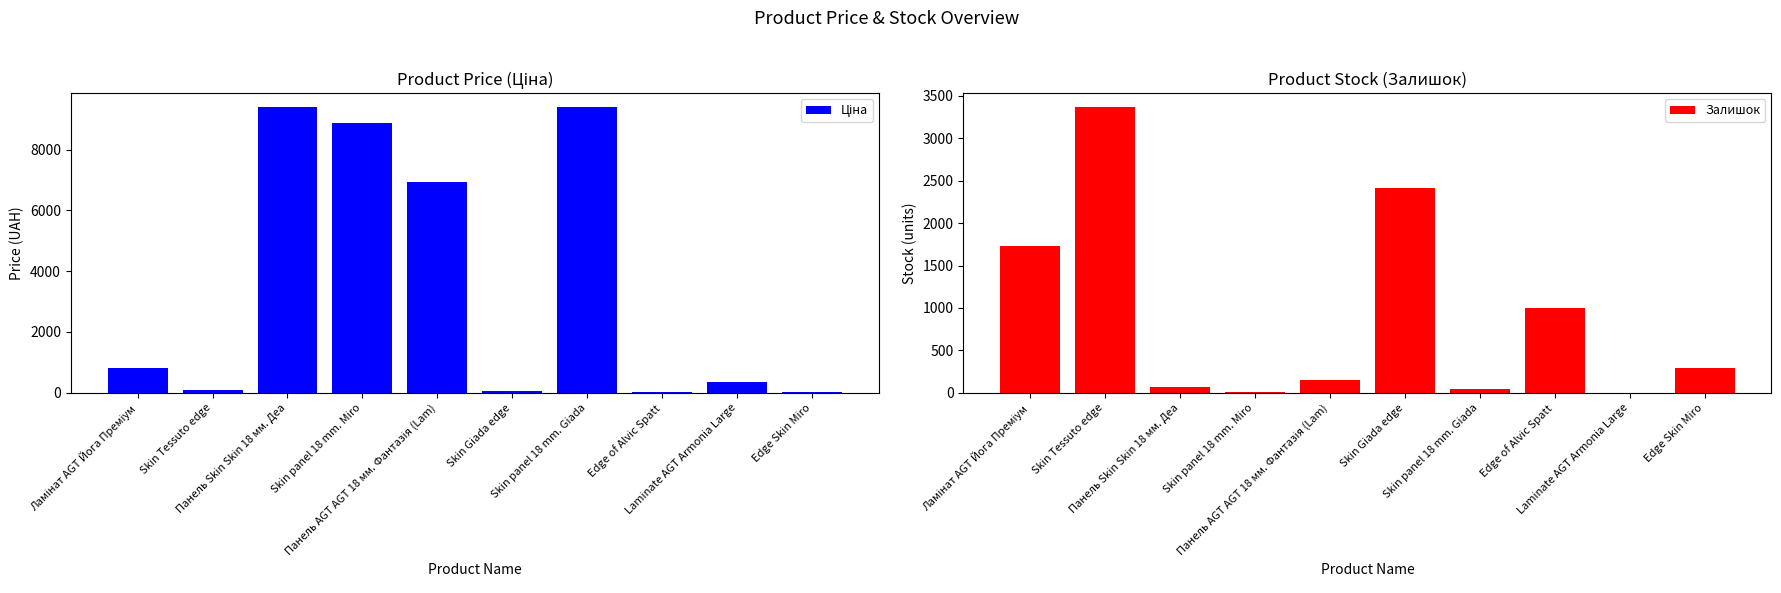

Reading left to right, transcribe all the data shown in this chart.

Ціна: Ламінат AGT Йога Преміум=818.5	Skin Tessuto edge=85.6	Панель Skin Skin 18 мм. Деа=9384.0	Skin panel 18 mm. Miro=8856.7	Панель AGT AGT 18 мм. Фантазія (Lam)=6925.7	Skin Giada edge=54.5	Skin panel 18 mm. Giada=9384.0	Edge of Alvic Spatt=38.8	Laminate AGT Armonia Large=365.2	Edge Skin Miro=31.5
Залишок: Ламінат AGT Йога Преміум=1725.0	Skin Tessuto edge=3365.0	Панель Skin Skin 18 мм. Деа=70.0	Skin panel 18 mm. Miro=11.0	Панель AGT AGT 18 мм. Фантазія (Lam)=147.0	Skin Giada edge=2417.0	Skin panel 18 mm. Giada=41.0	Edge of Alvic Spatt=1000.0	Laminate AGT Armonia Large=2.0	Edge Skin Miro=298.0